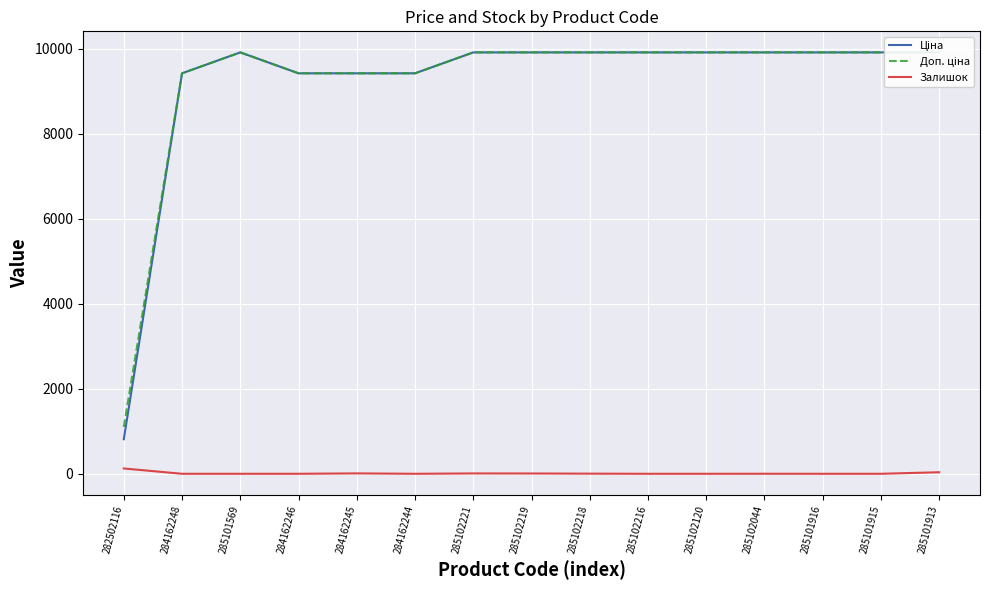

True or false: Доп. ціна and Залишок cross at least once.

False